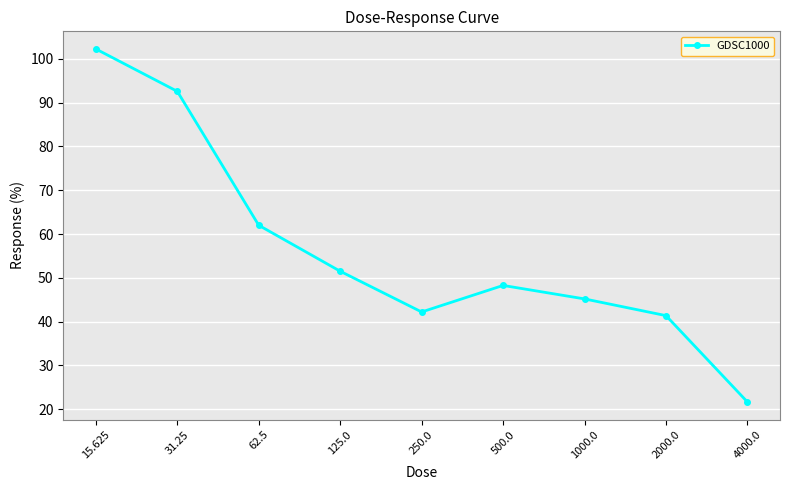

List the labels in order of value, largest first.

15.625, 31.25, 62.5, 125.0, 500.0, 1000.0, 250.0, 2000.0, 4000.0